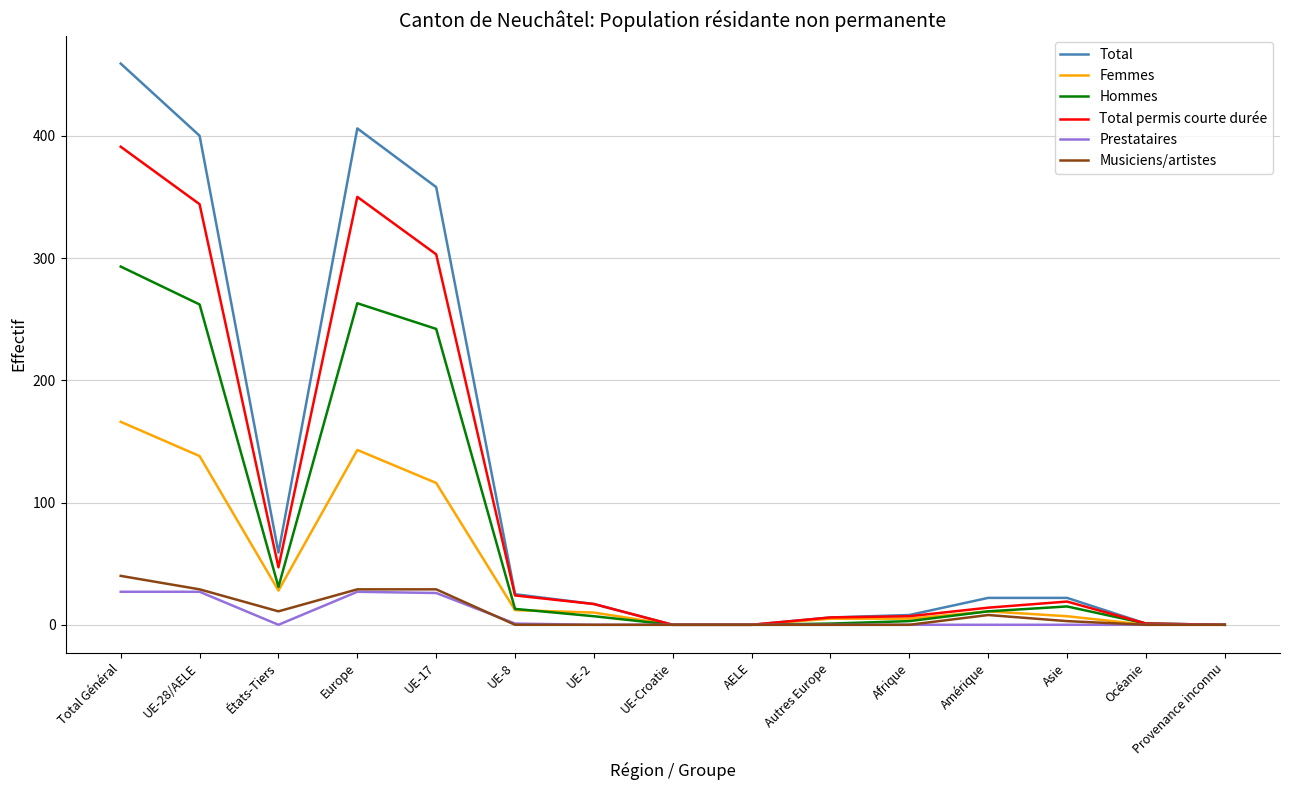

Where is Total permis courte durée nearest to the value 195?

UE-17